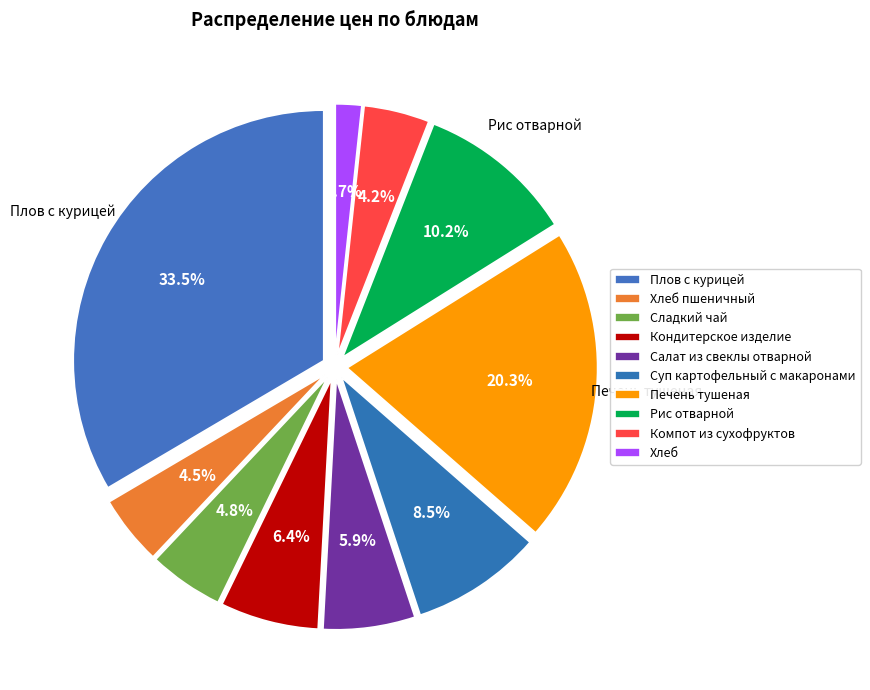

Count the number of slices in the pie.

10